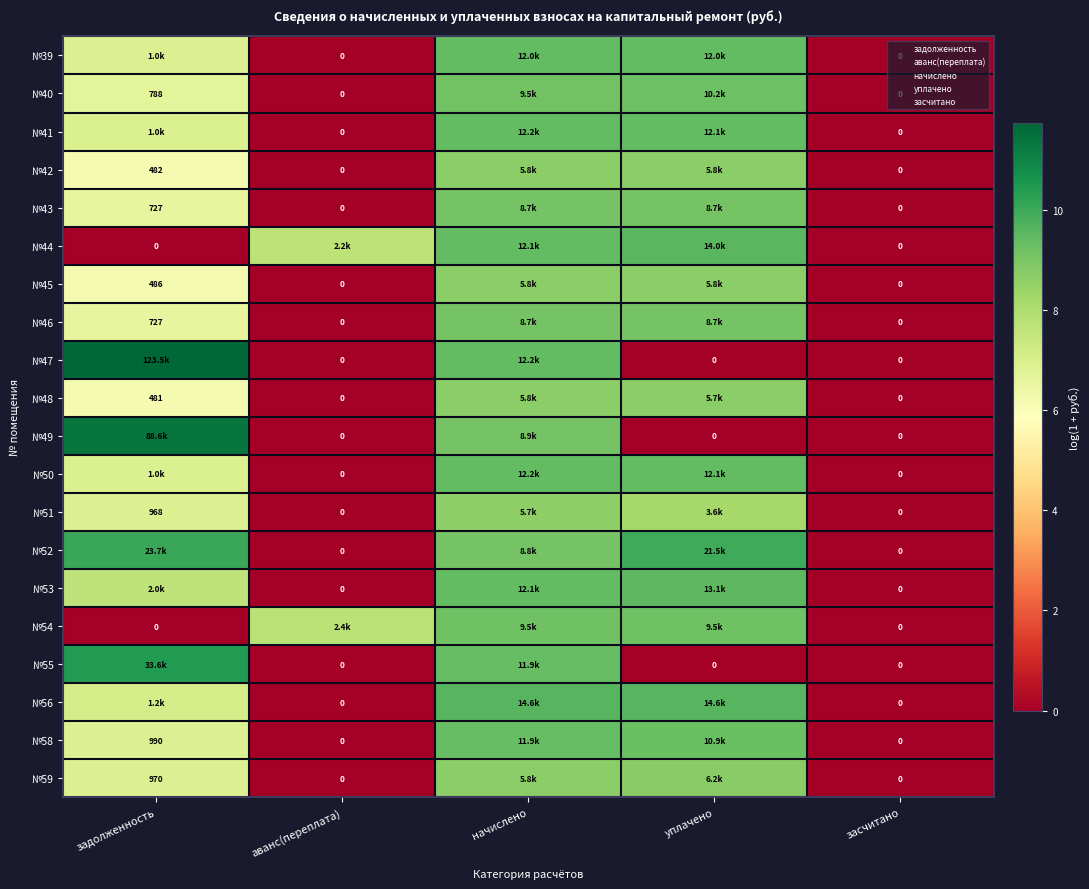

At уплачено, list the series in order from smallest to largest.

№47, №49, №55, №51, №48, №42, №45, №59, №43, №46, №54, №40, №58, №39, №41, №50, №53, №44, №56, №52